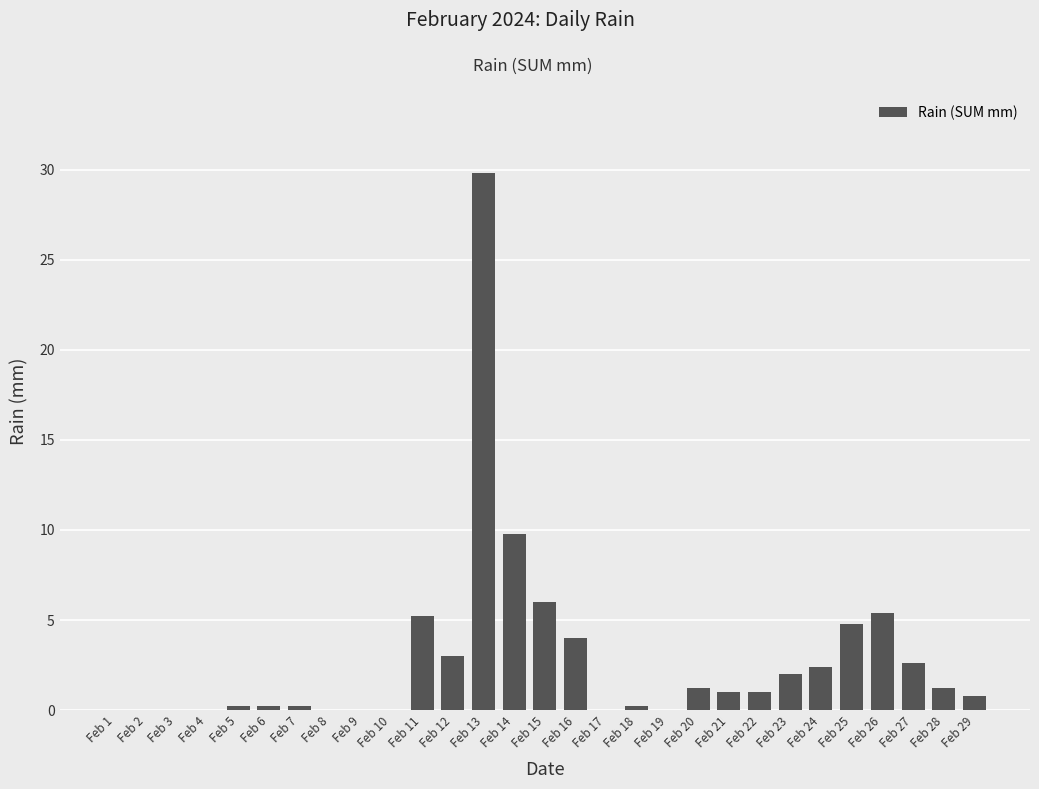

Approximately how many times larger is the value at Feb 23 compared to Feb 27?

0.8